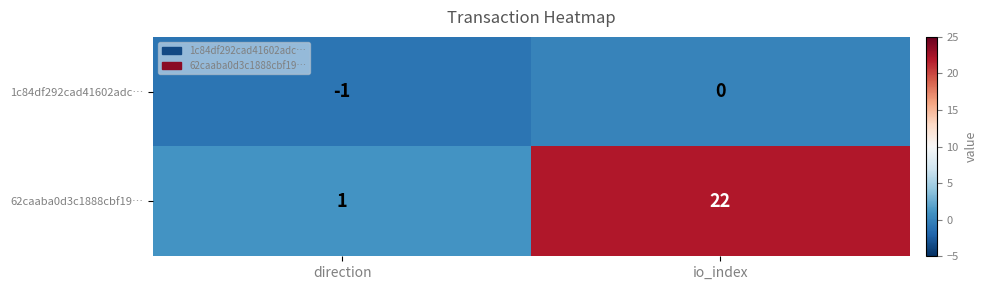

How many categories are shown in the chart?

2